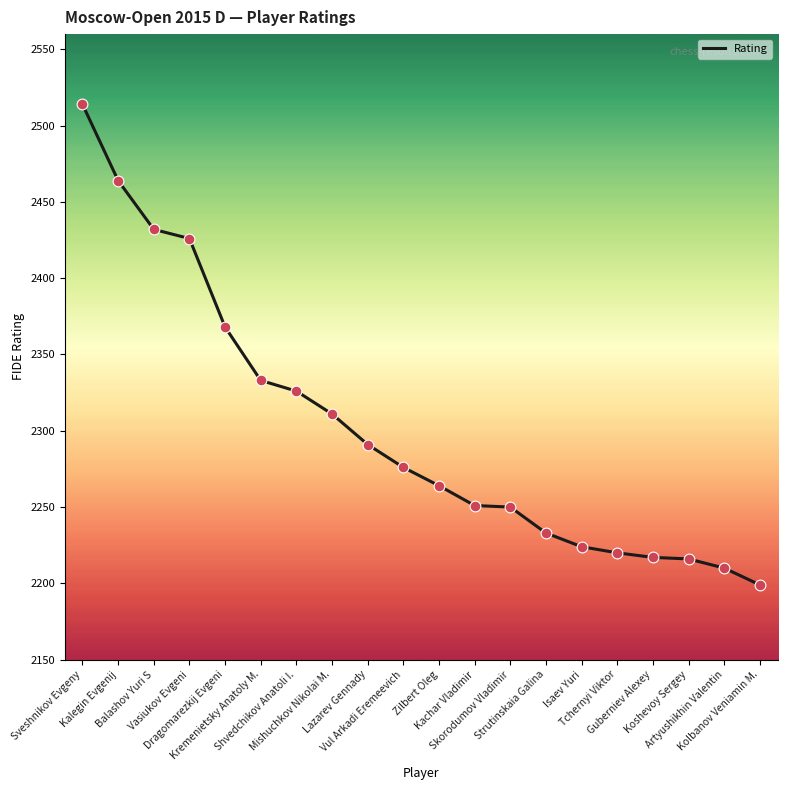

Approximately how many times larger is the value at Artyushikhin Valentin compared to Kachar Vladimir?

1.0